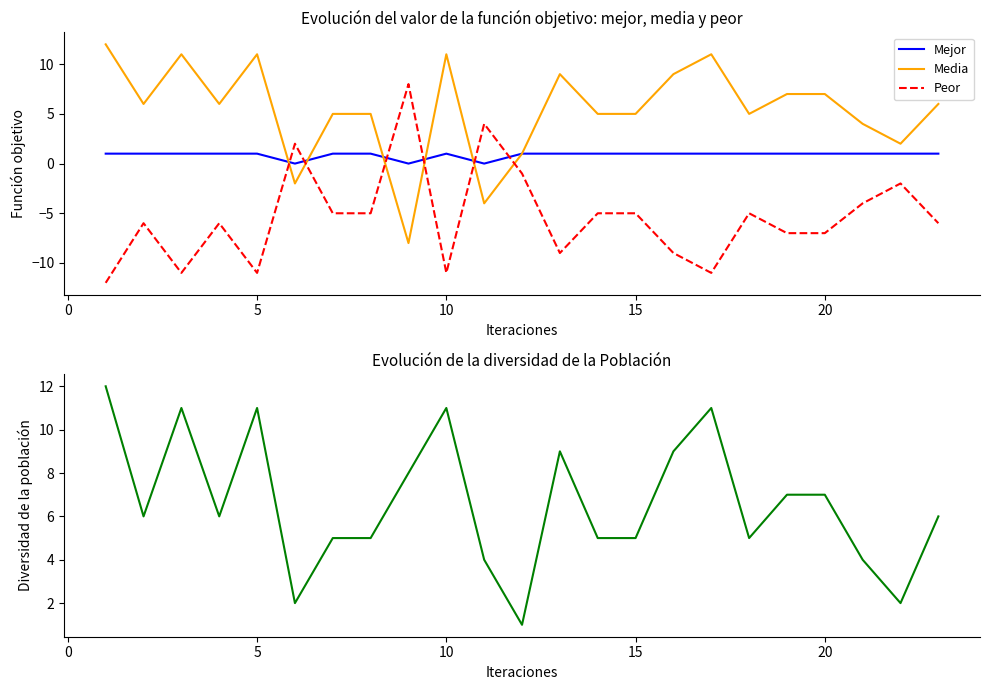

What is the approximate value of Media at 20?

7